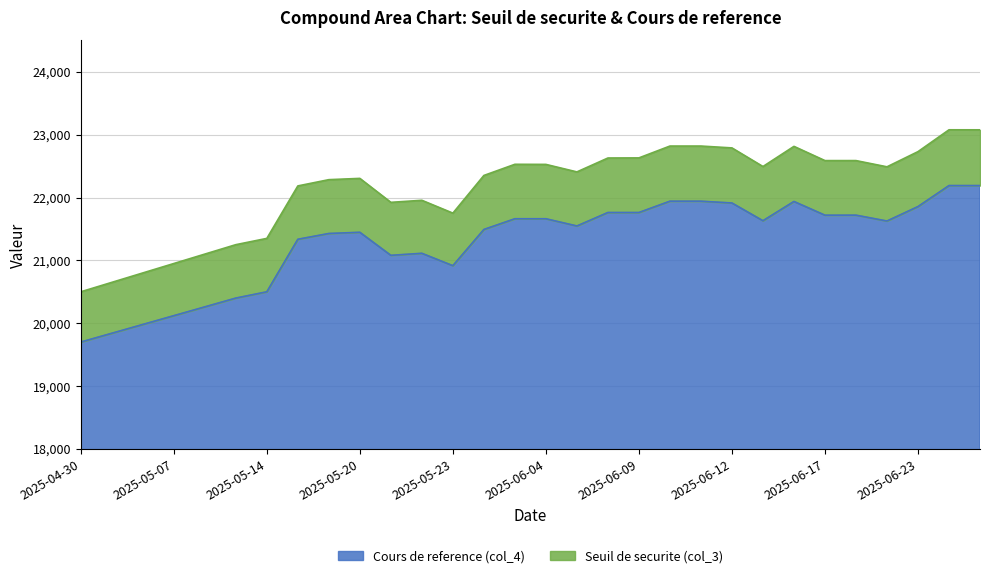

True or false: Seuil de securite (col_3) and Cours de reference (col_4) cross at least once.

False